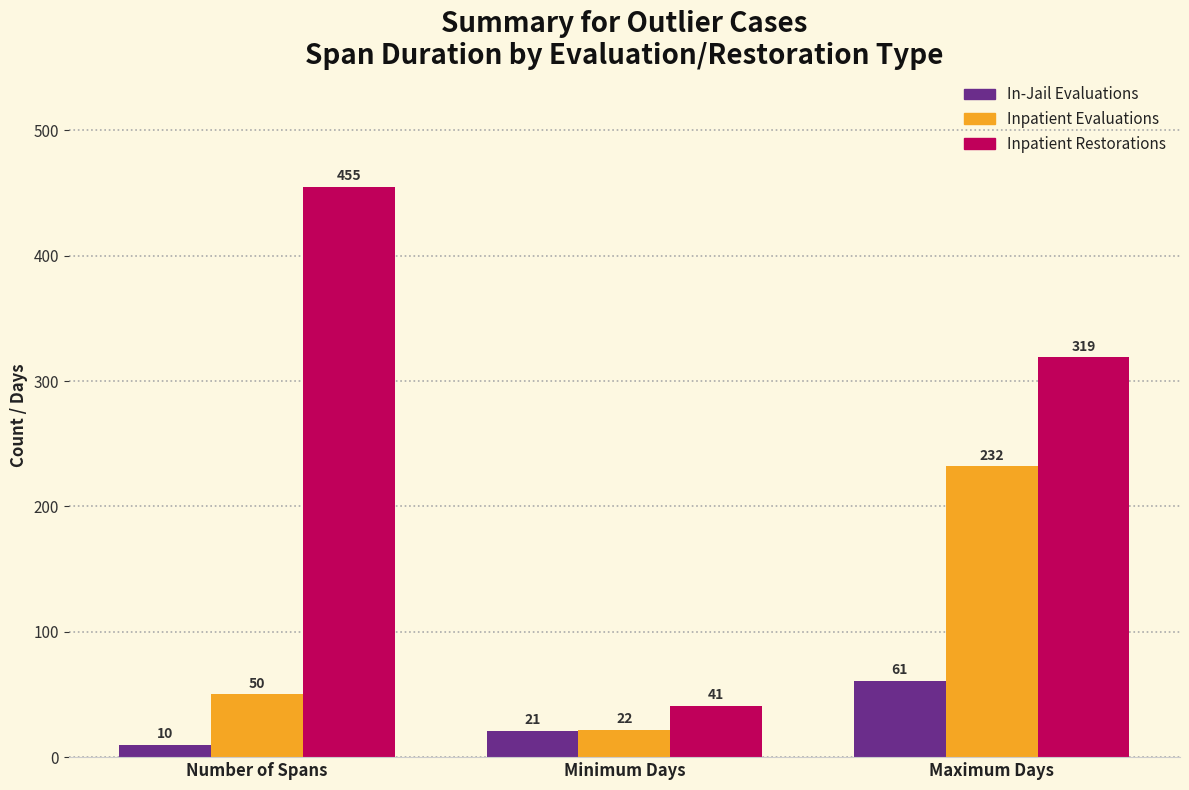

Reading left to right, list all the values displayed in this chart.

In-Jail Evaluations: Number of Spans=10	Minimum Days=21	Maximum Days=61
Inpatient Evaluations: Number of Spans=50	Minimum Days=22	Maximum Days=232
Inpatient Restorations: Number of Spans=455	Minimum Days=41	Maximum Days=319